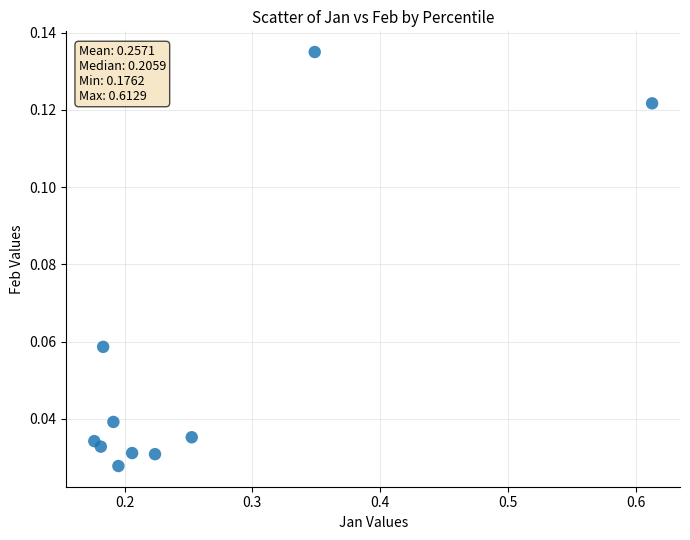

What is the range of X values (max minus min)?

0.4